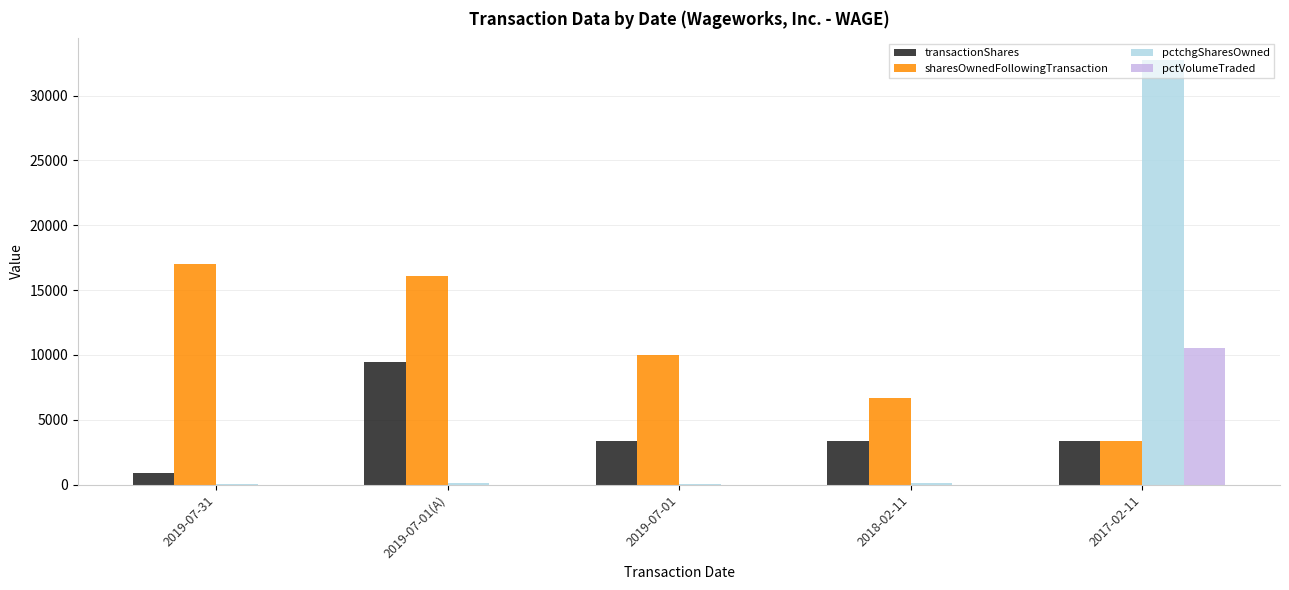

At which category is the sum across all series the highest?

2017-02-11